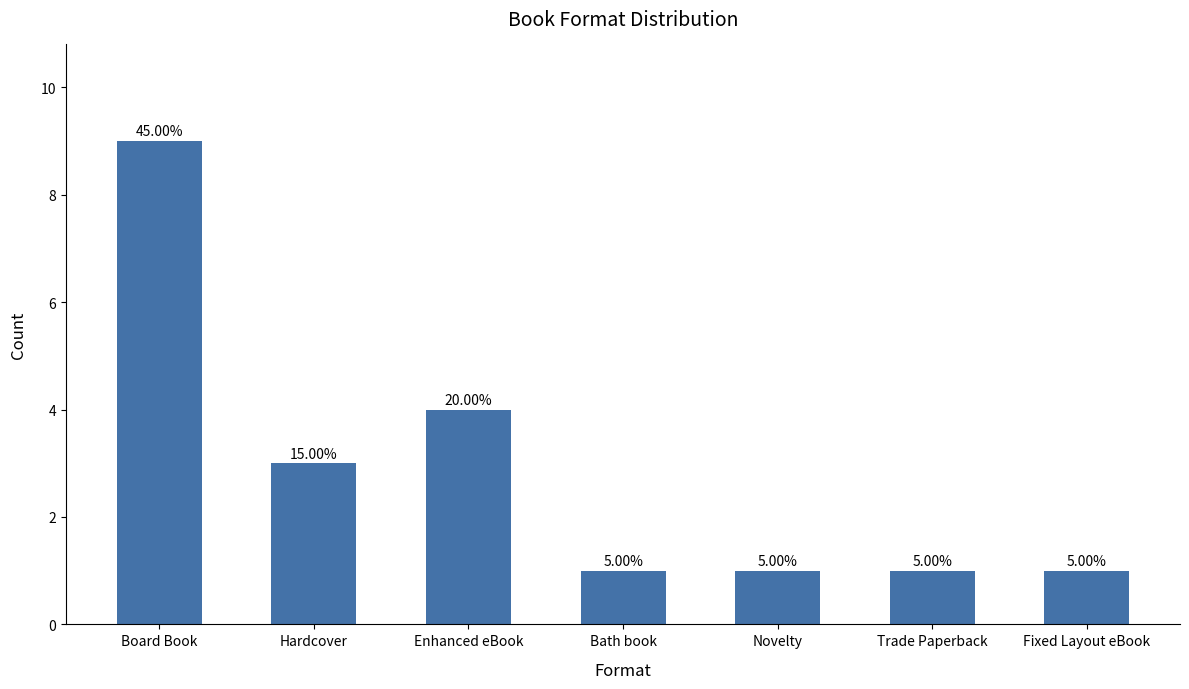

Rank the categories by value from highest to lowest.

Board Book, Enhanced eBook, Hardcover, Bath book, Novelty, Trade Paperback, Fixed Layout eBook